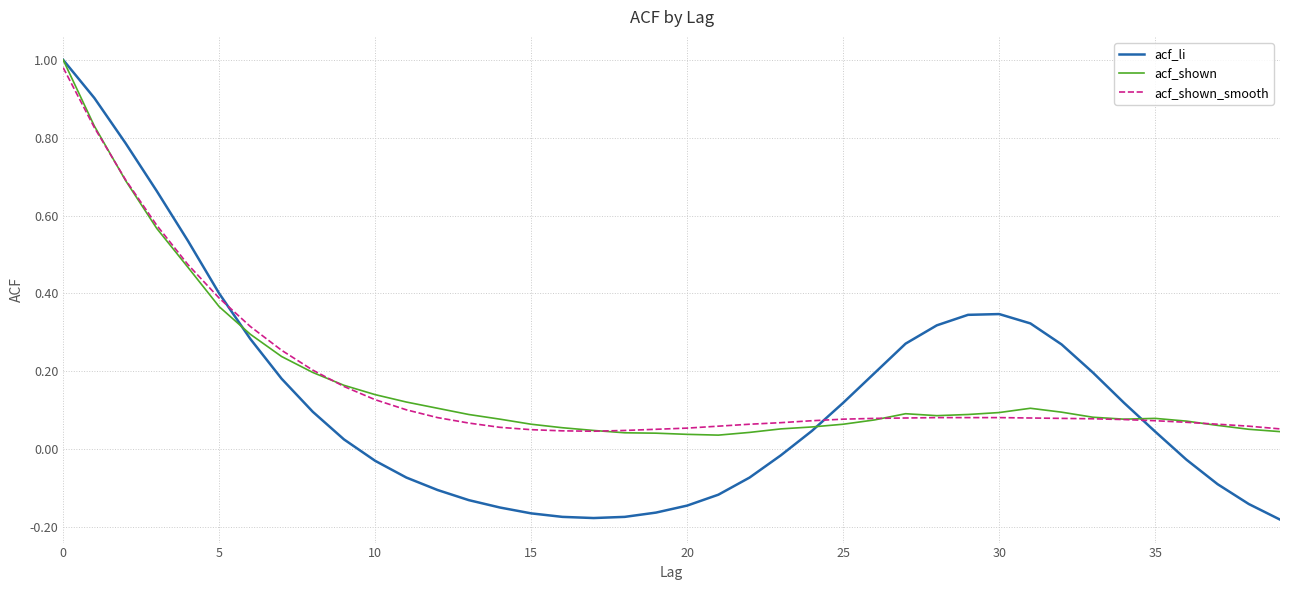

Between 5 and 35, which series saw the biggest shift?

acf_li